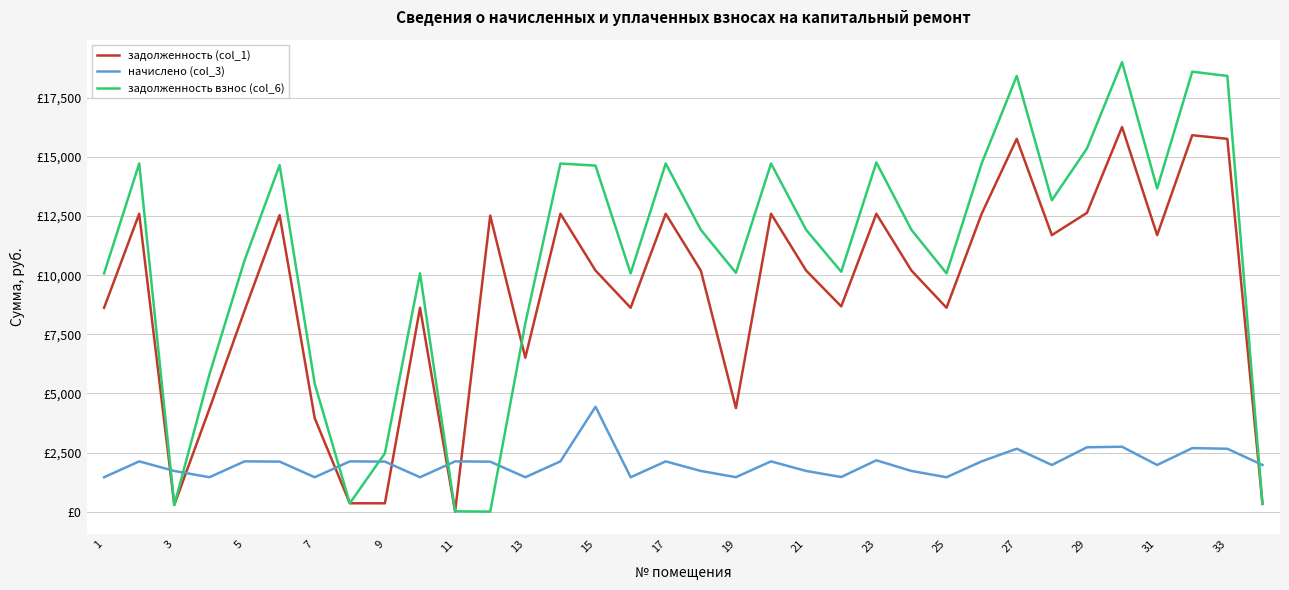

Is this an area chart (filled region under the line)?

No